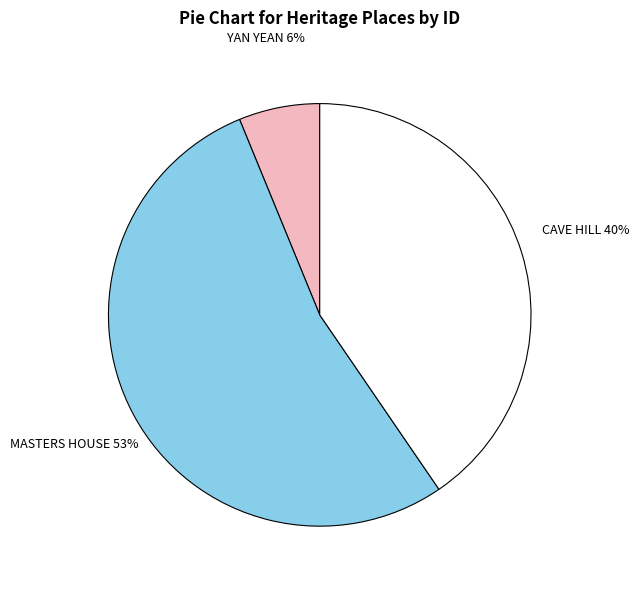

Does any single category account for the majority?

Yes